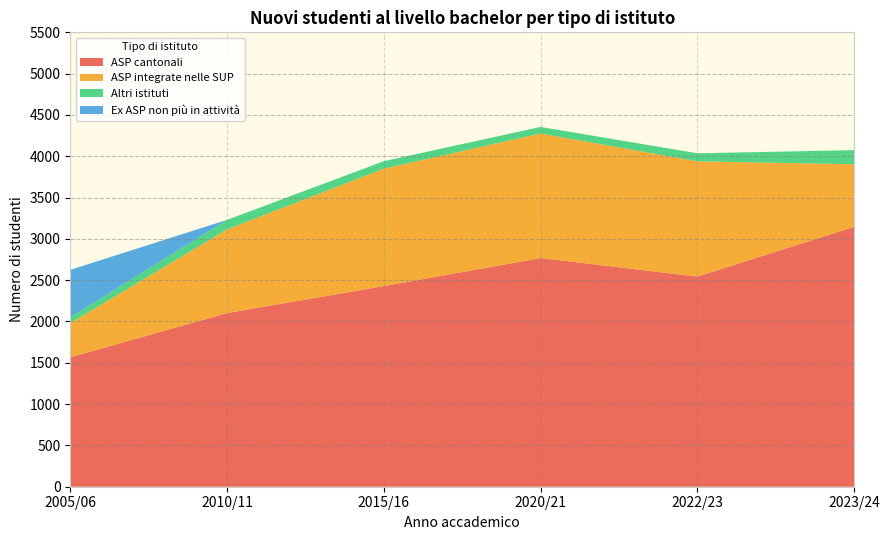

At which label does ASP cantonali reach its minimum?

2005/06